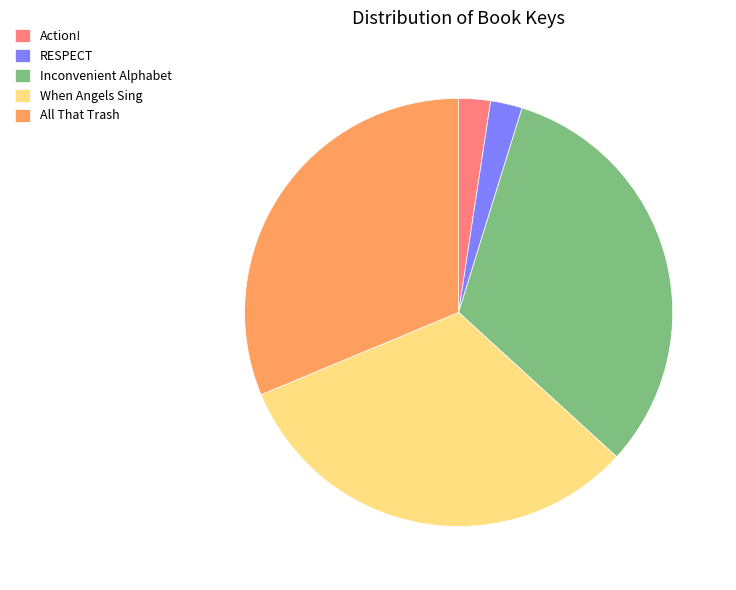

How many segments does this pie chart have?

5